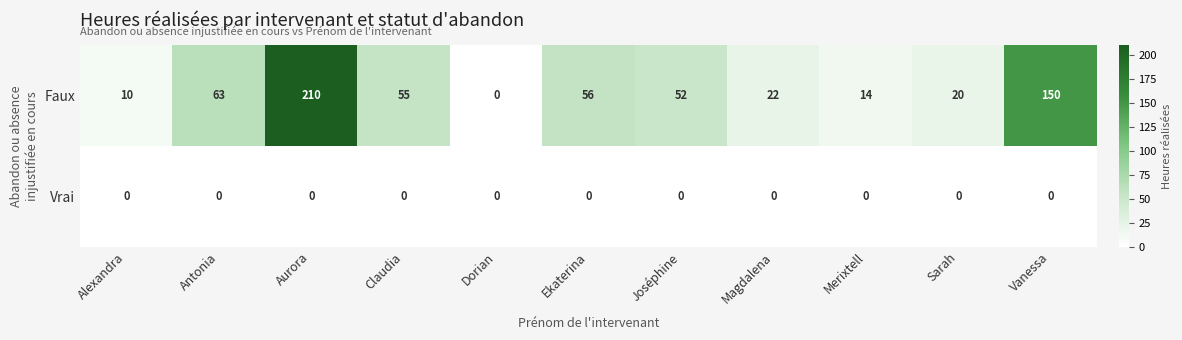

Which series has the largest total across all categories?

Faux